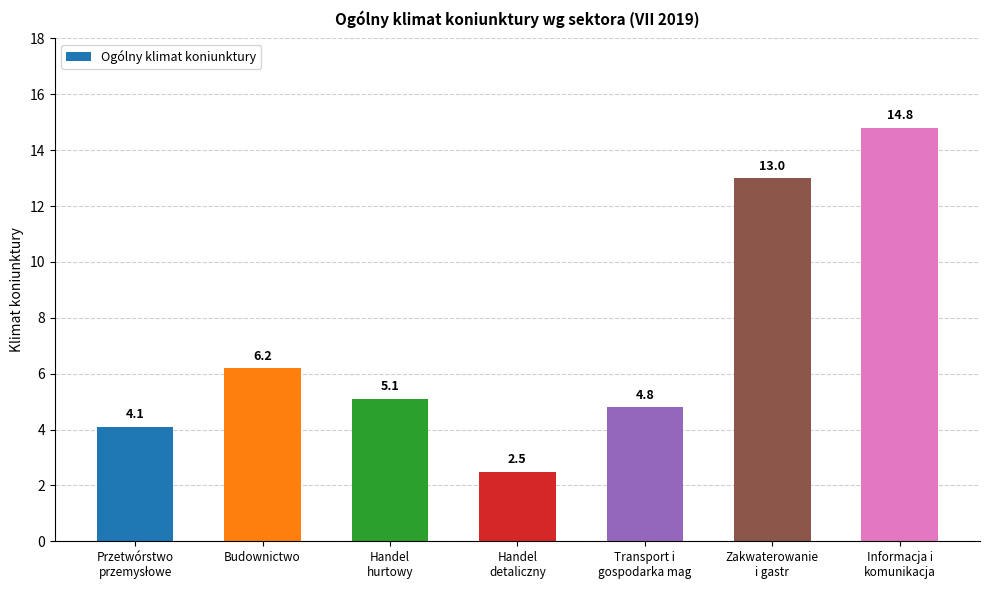

What is the change in value from Transport i
gospodarka mag to Informacja i
komunikacja?

+10.0